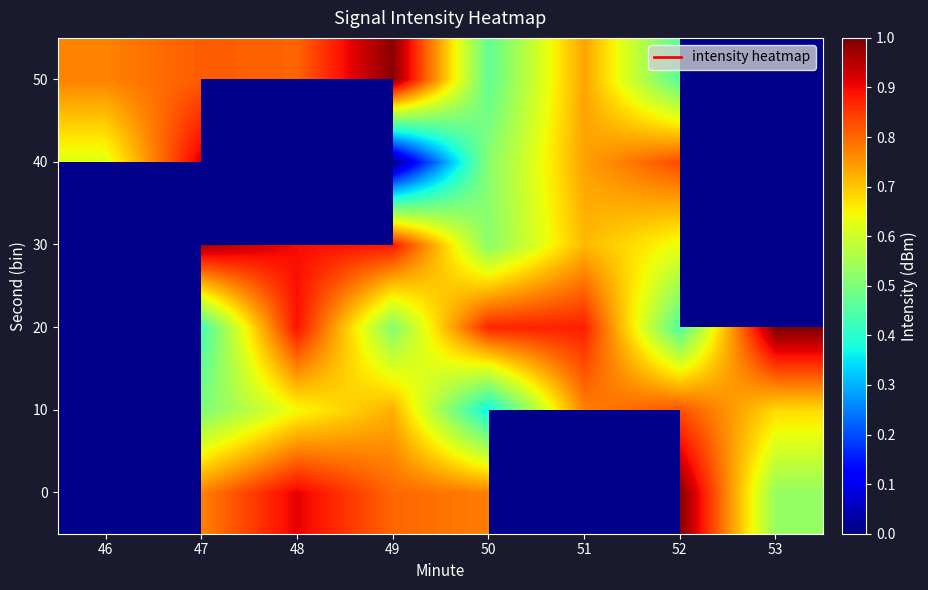

List the series in order of their peak value, highest first.

50, 0, 10, 20, 30, 40